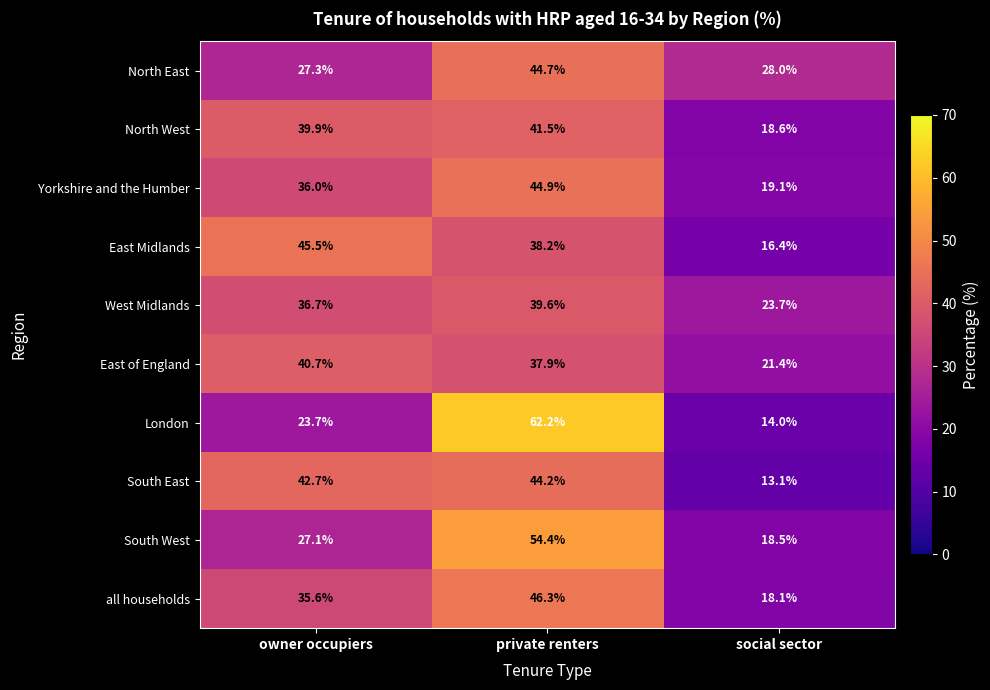

Where is West Midlands nearest to the value 31?

owner occupiers